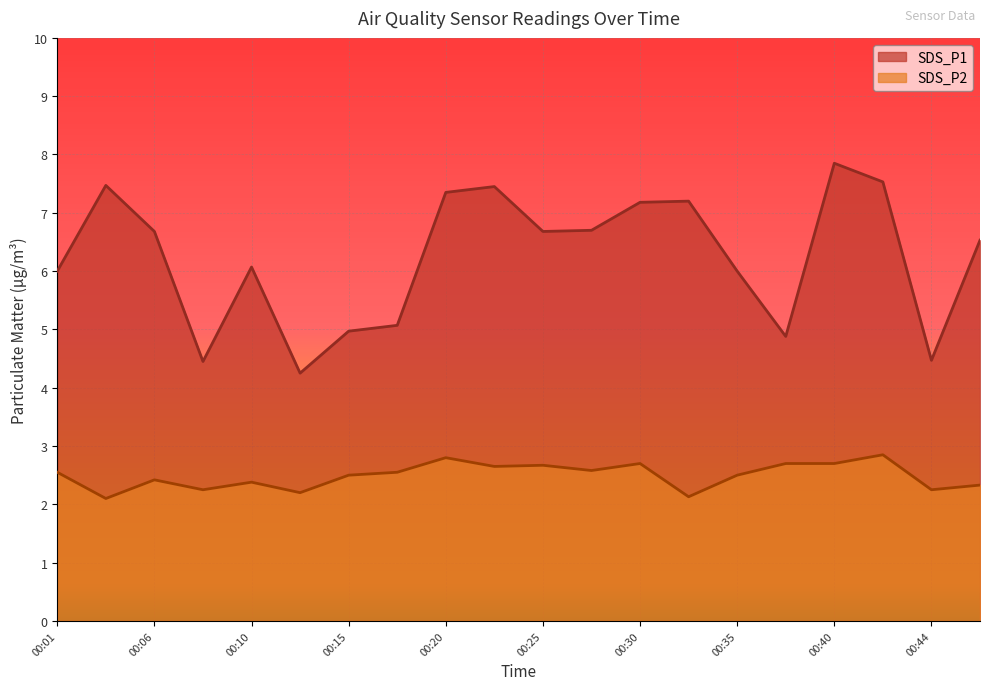

Does the chart display data point markers on the line(s)?

No